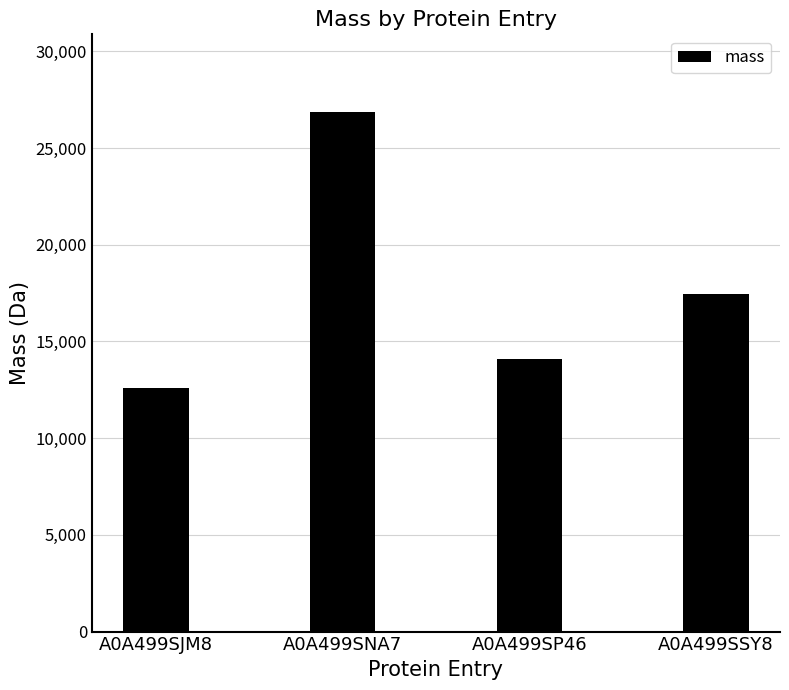

Which label corresponds to the largest value in the chart?

A0A499SNA7